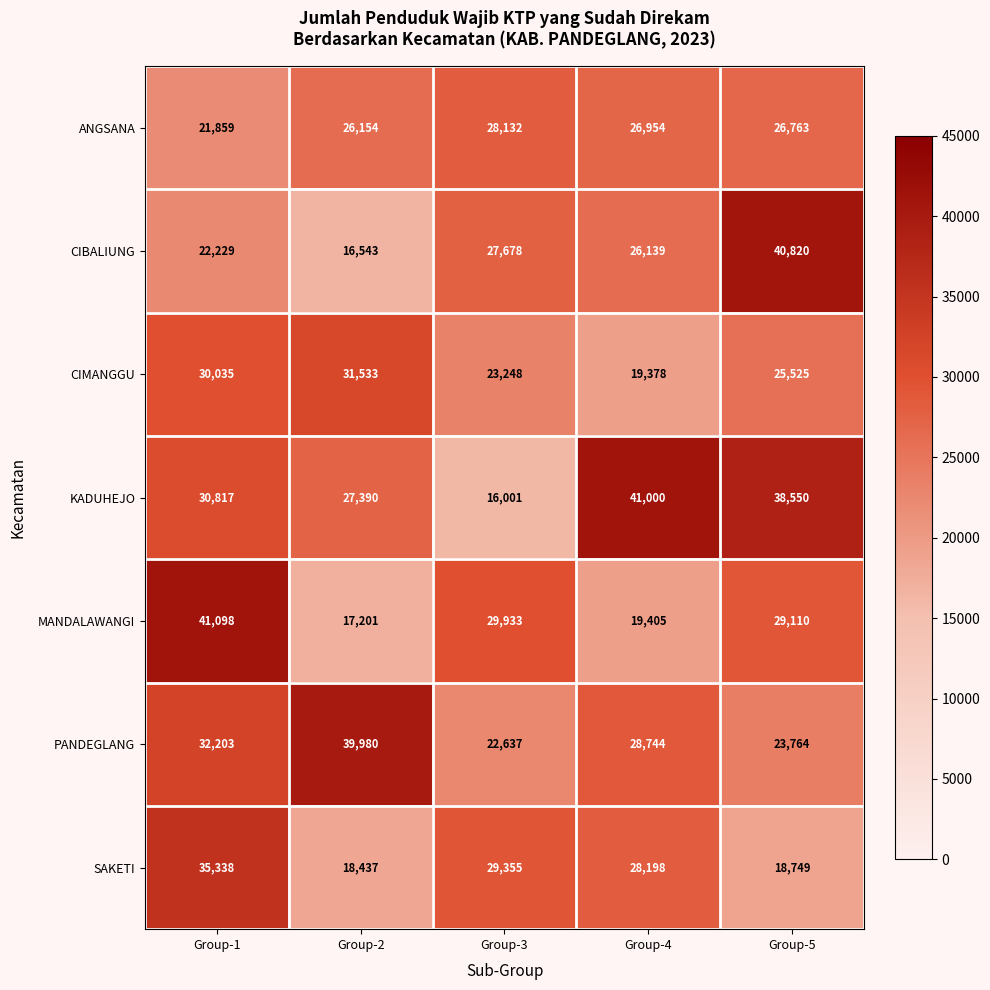

Rank the series by their maximum value, from highest to lowest.

MANDALAWANGI, KADUHEJO, CIBALIUNG, PANDEGLANG, SAKETI, CIMANGGU, ANGSANA